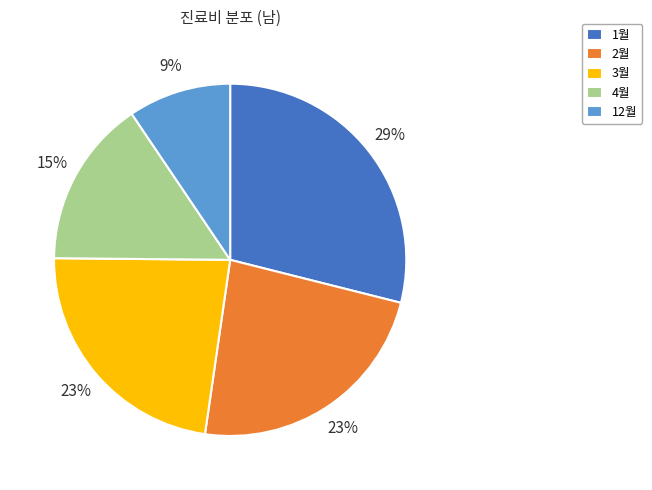

Count the number of slices in the pie.

5